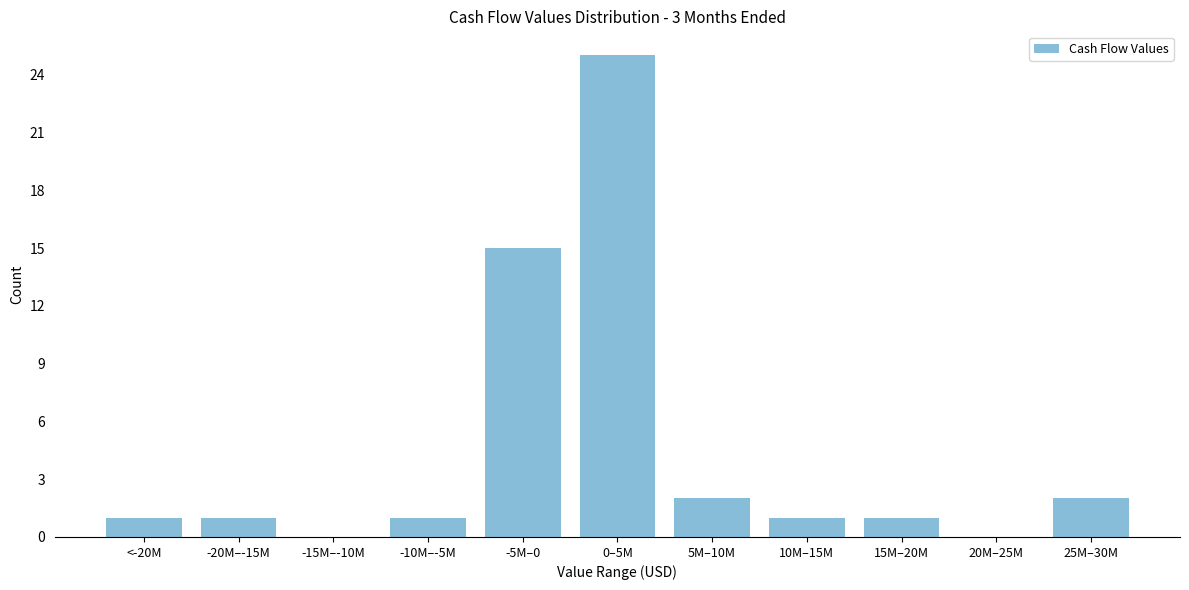

Reading right to left, what are all the values shown in this chart?

25M–30M=2	20M–25M=0	15M–20M=1	10M–15M=1	5M–10M=2	0–5M=25	-5M–0=15	-10M–-5M=1	-15M–-10M=0	-20M–-15M=1	<-20M=1